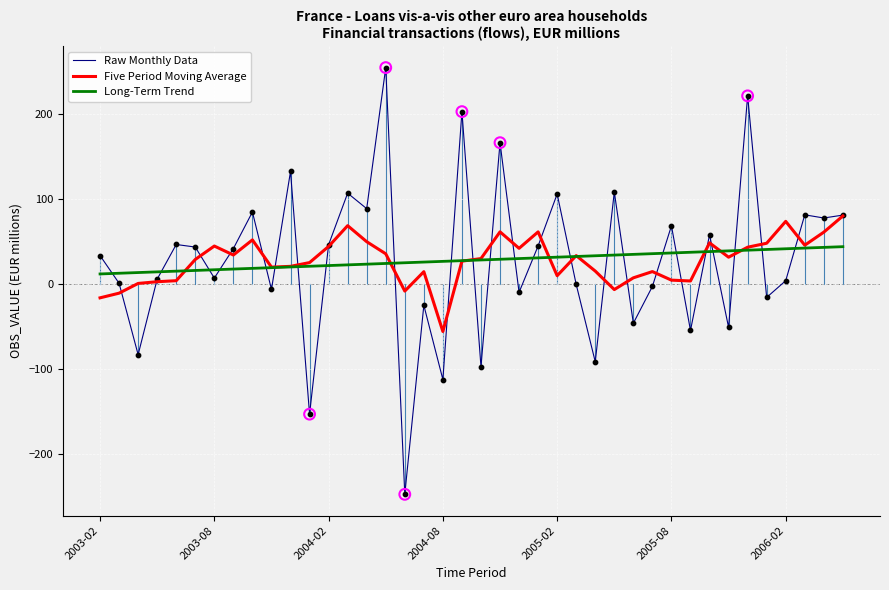

Which series has the widest spread of values?

Raw Monthly Data